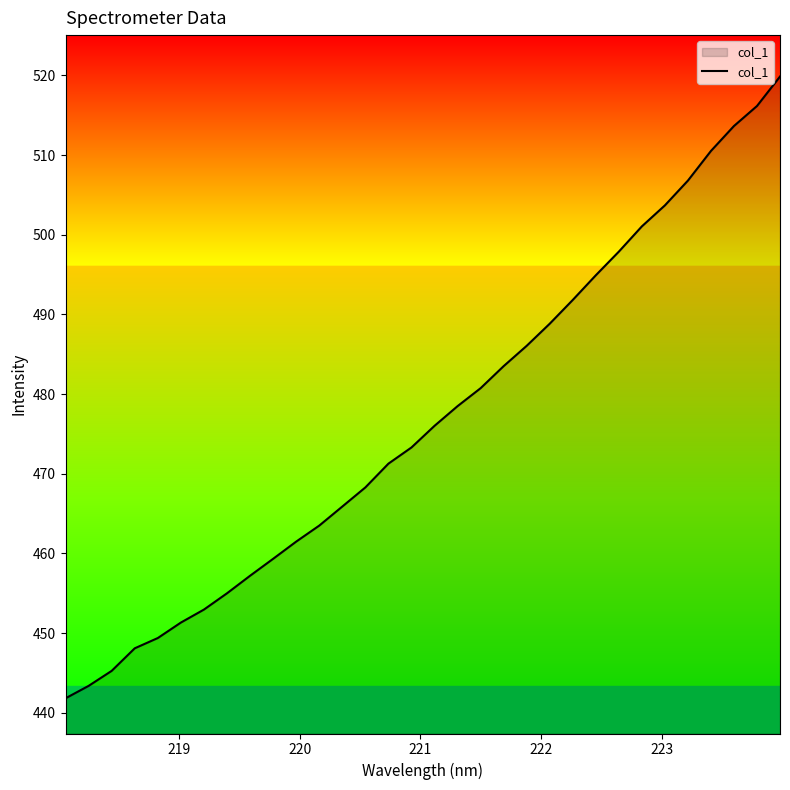

What is the difference between the maximum and minimum values?

78.0